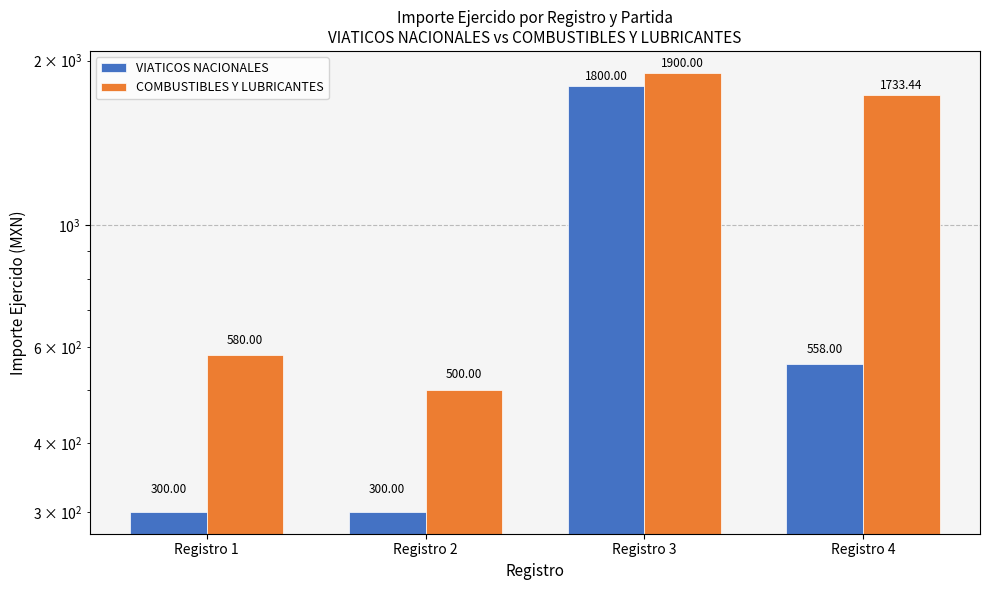

True or false: COMBUSTIBLES Y LUBRICANTES has a value of 313.4 at Registro 2.

False